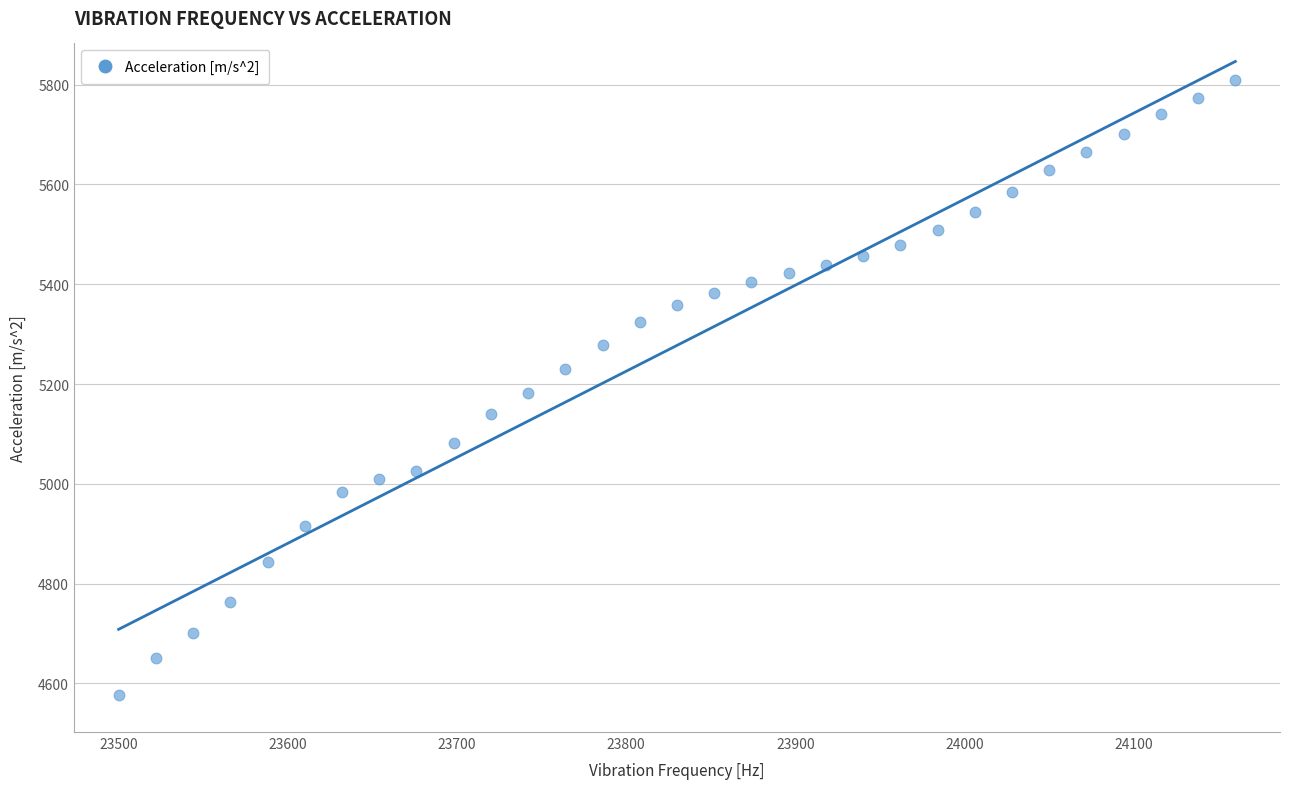

What is the range of Y values (max minus min)?

1232.1